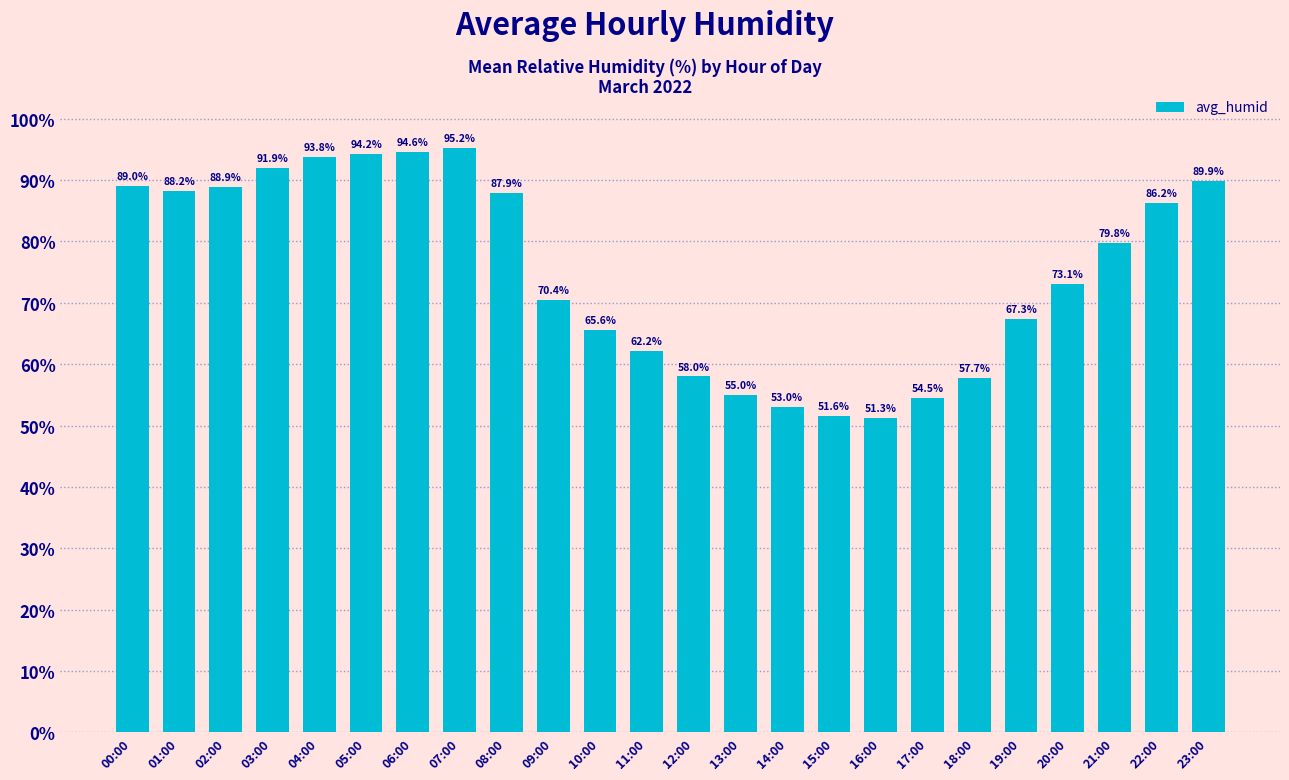

What is the difference between the second highest and second lowest values?

43.0